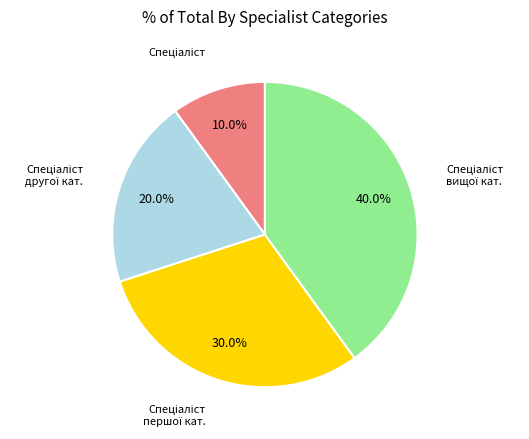

Is there a majority slice in this chart?

No